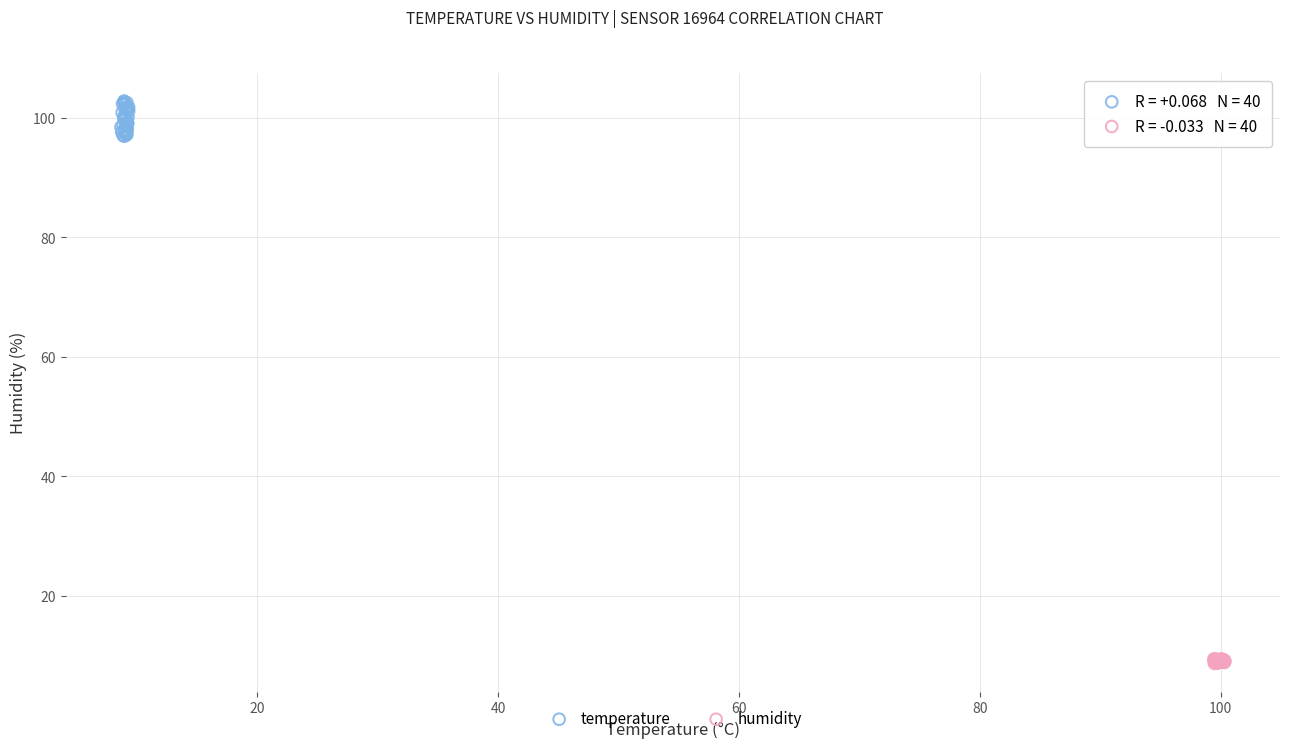

Which series contains the highest Y value?

temperature